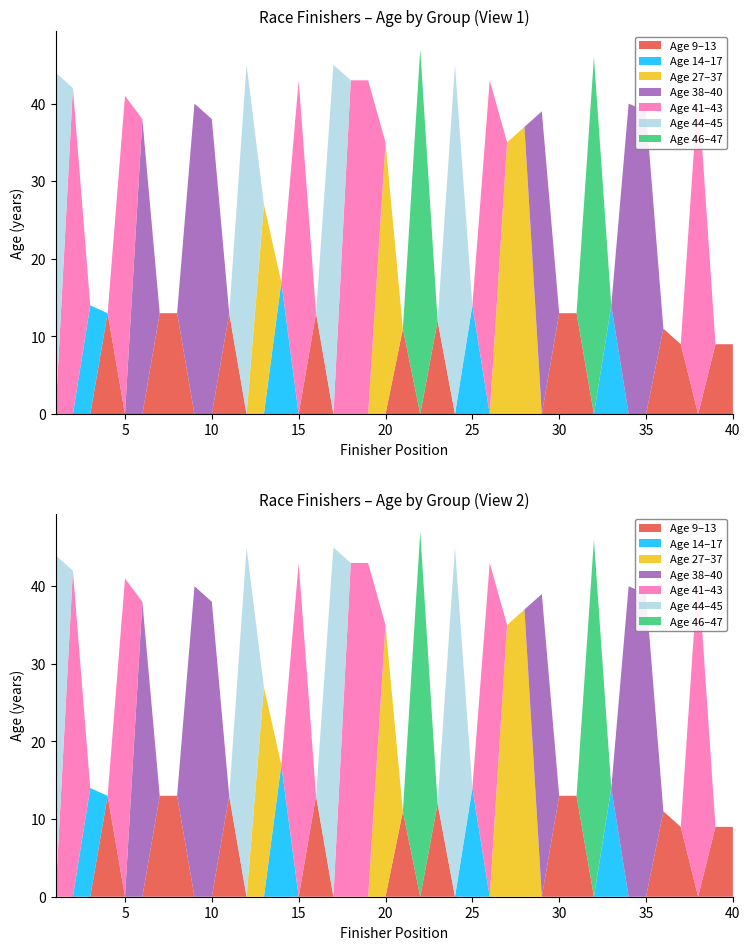

Reading left to right, what are all the values shown in this chart?

1=44	2=42	3=14	4=13	5=41	6=38	7=13	8=13	9=40	10=38	11=13	12=45	13=27	14=17	15=43	16=13	17=45	18=43	19=43	20=35	21=11	22=47	23=12	24=45	25=14	26=43	27=35	28=37	29=39	30=13	31=13	32=46	33=14	34=40	35=39	36=11	37=9	38=42	39=9	40=9